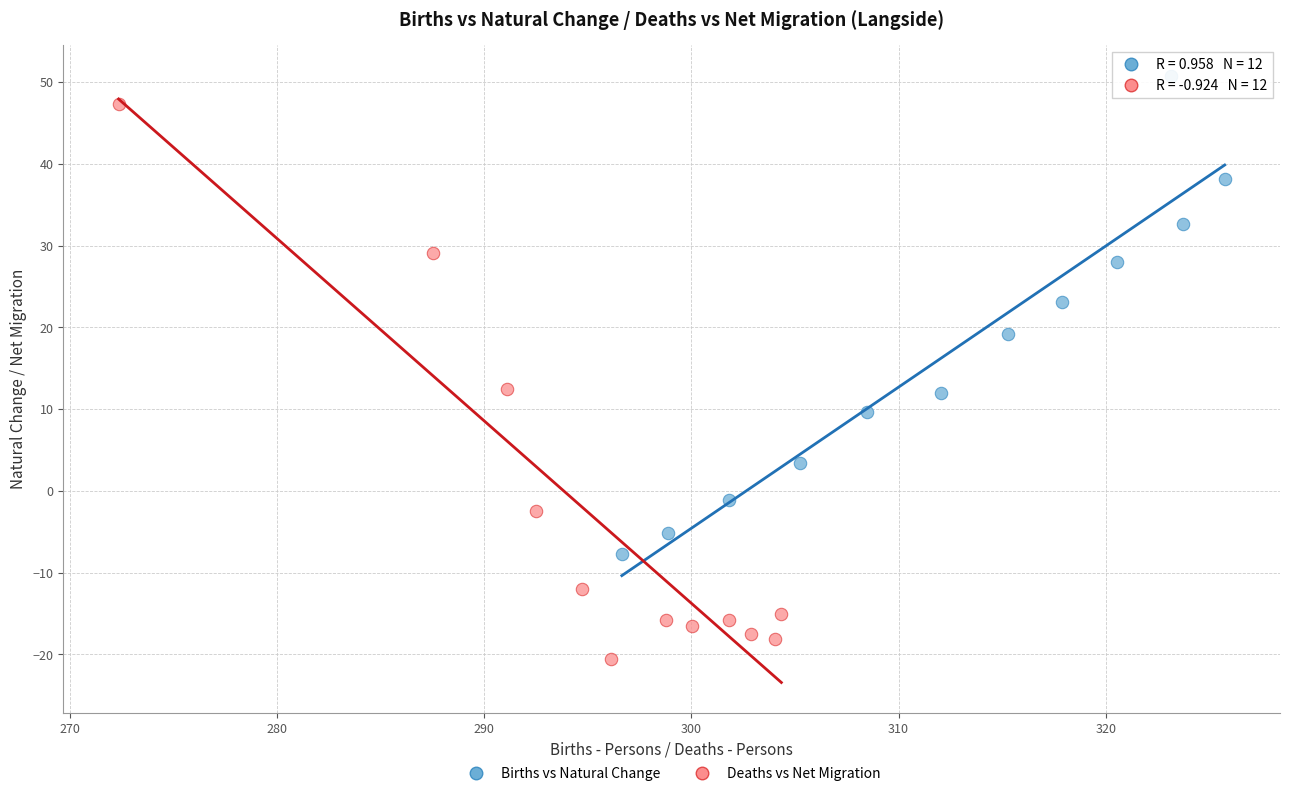

What are all the series names shown in the legend?

Births vs Natural Change, Deaths vs Net Migration